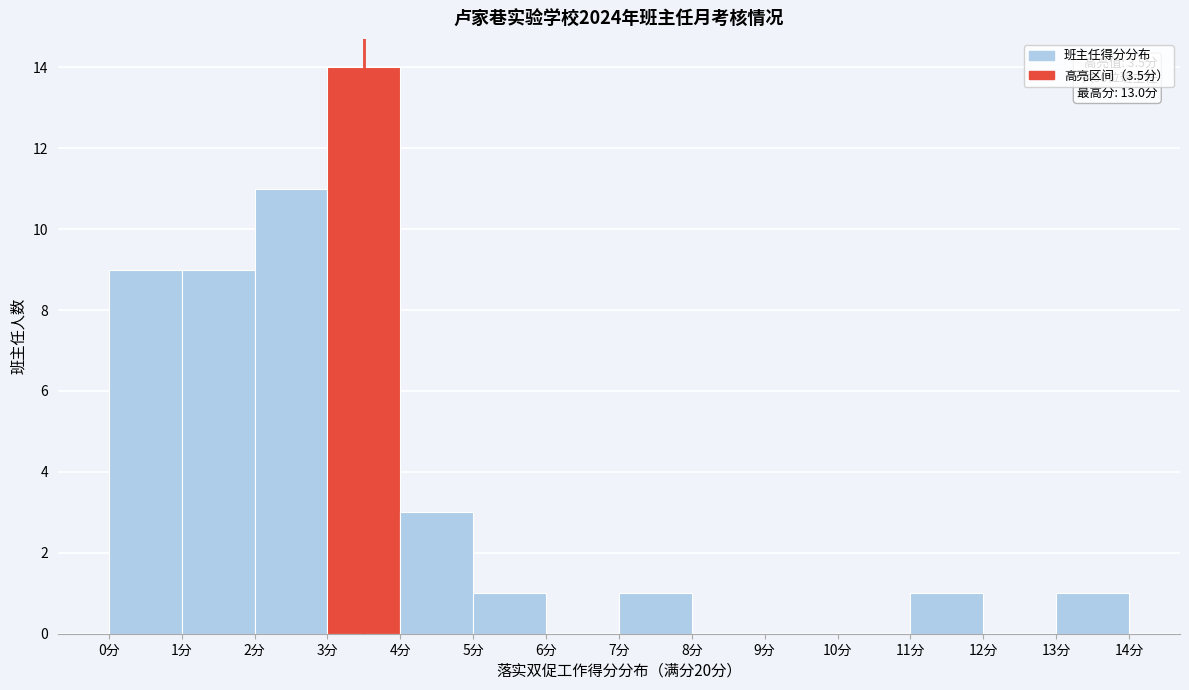

Which range on the x-axis has the tallest bar?

3 to 4